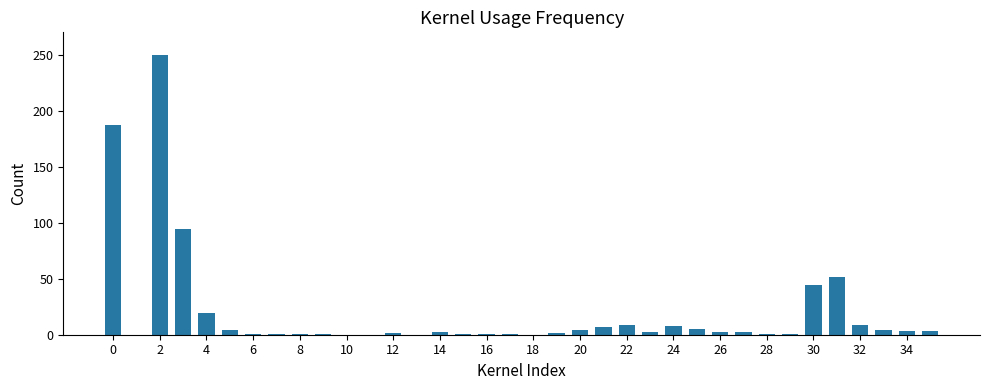

What is the sum of all values?

719.3